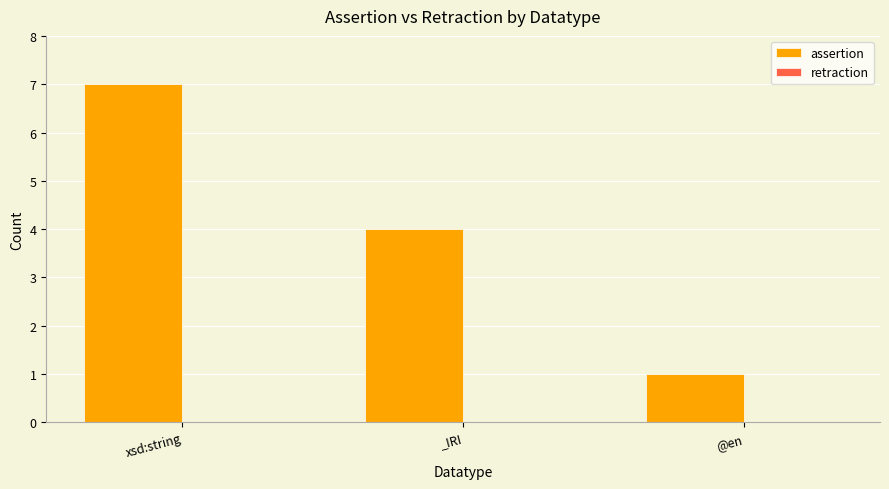

What is the greatest value displayed?

7